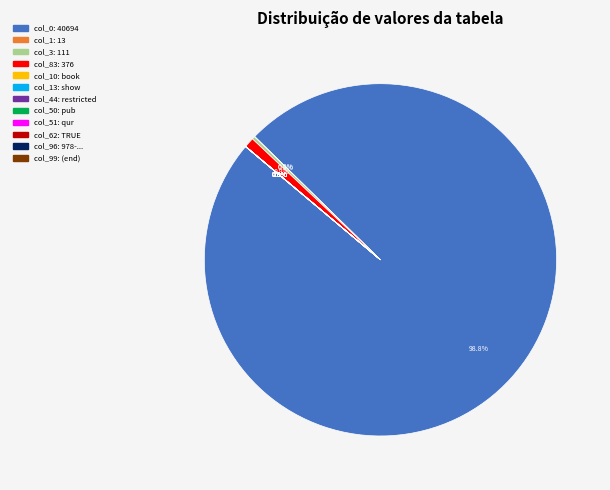

Is there any slice that represents more than half of the pie?

Yes